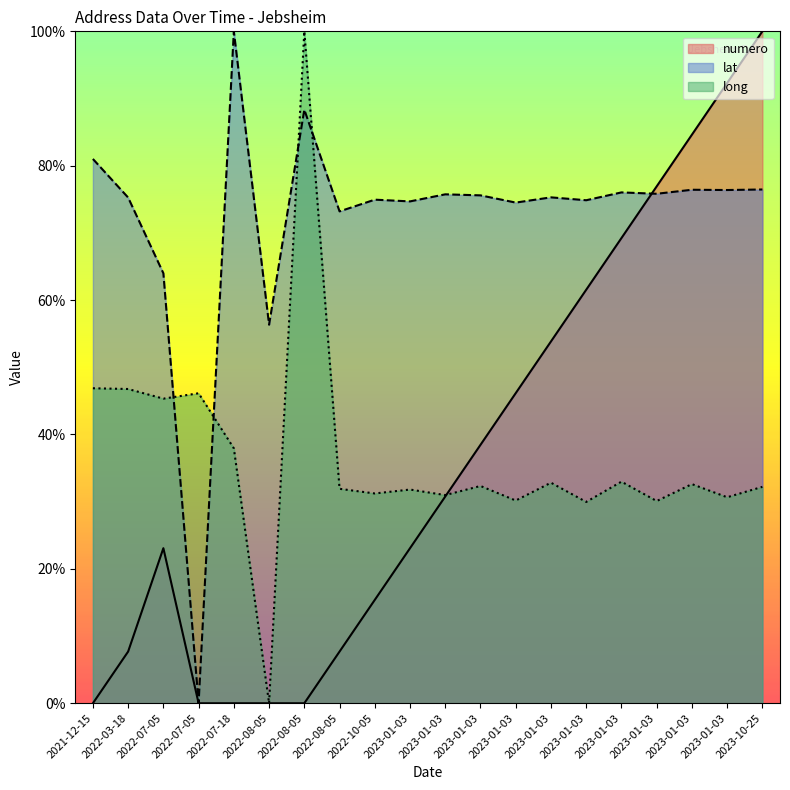

Rank the series at 2021-12-15 from lowest to highest value.

numero, long, lat